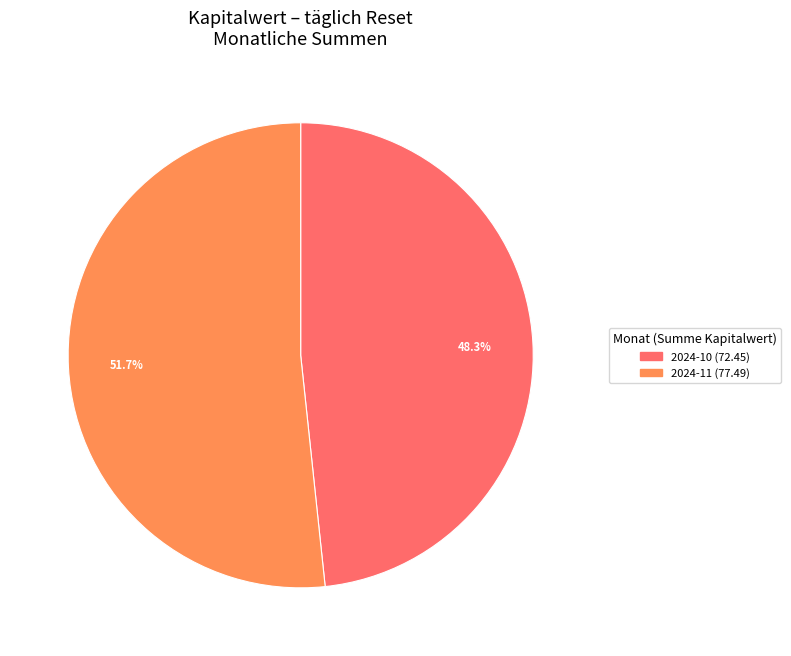

Is there a majority slice in this chart?

Yes